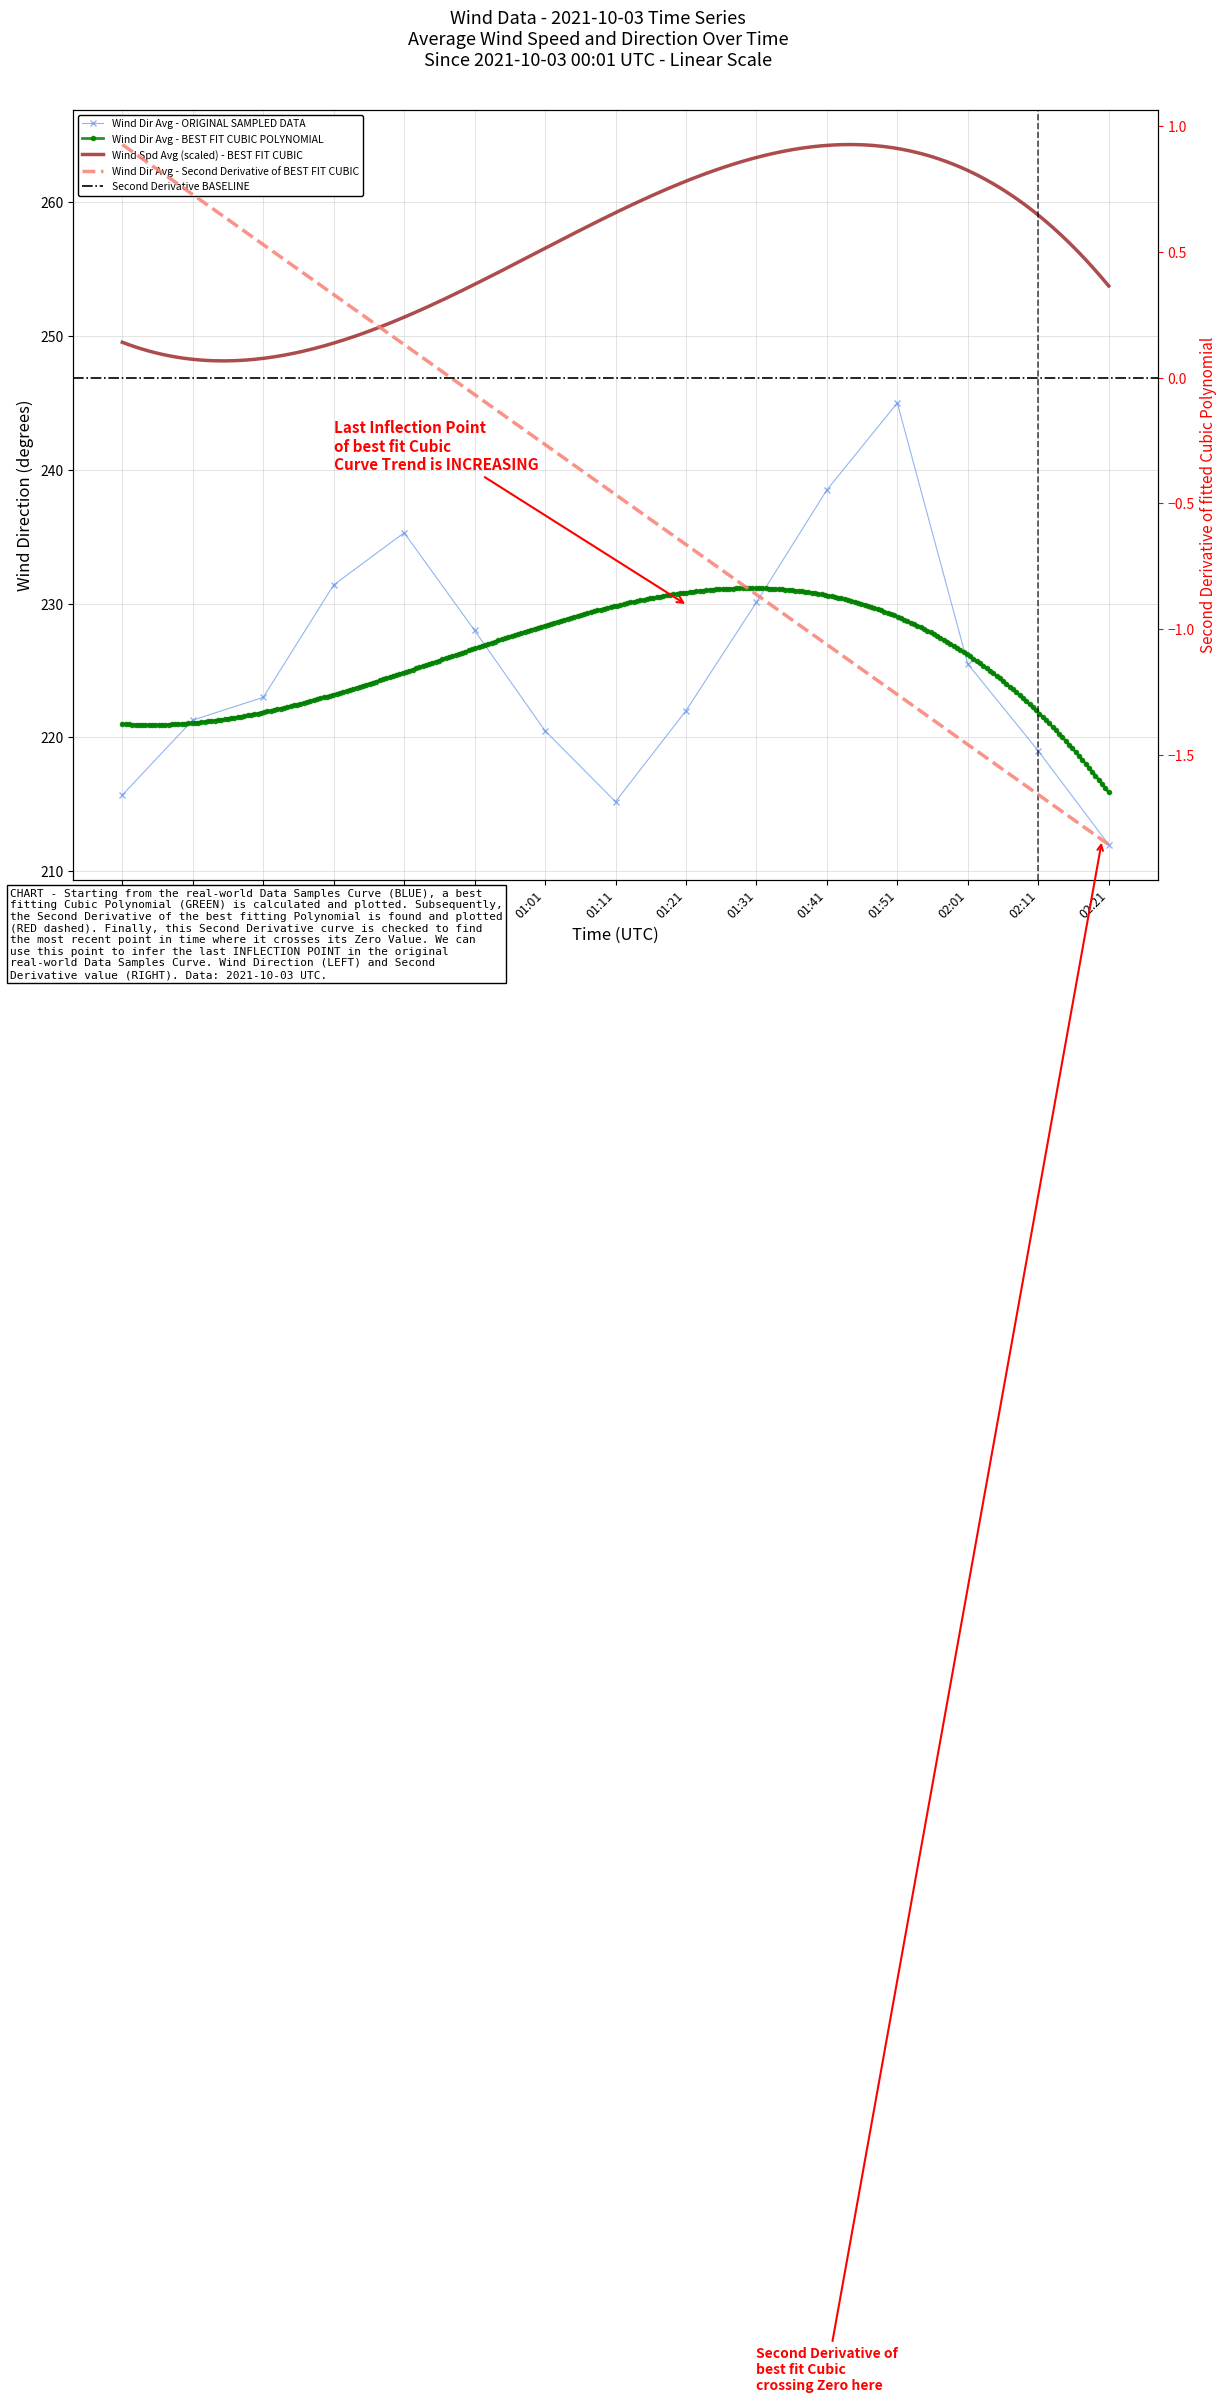

Where is the first local minimum?

01:11